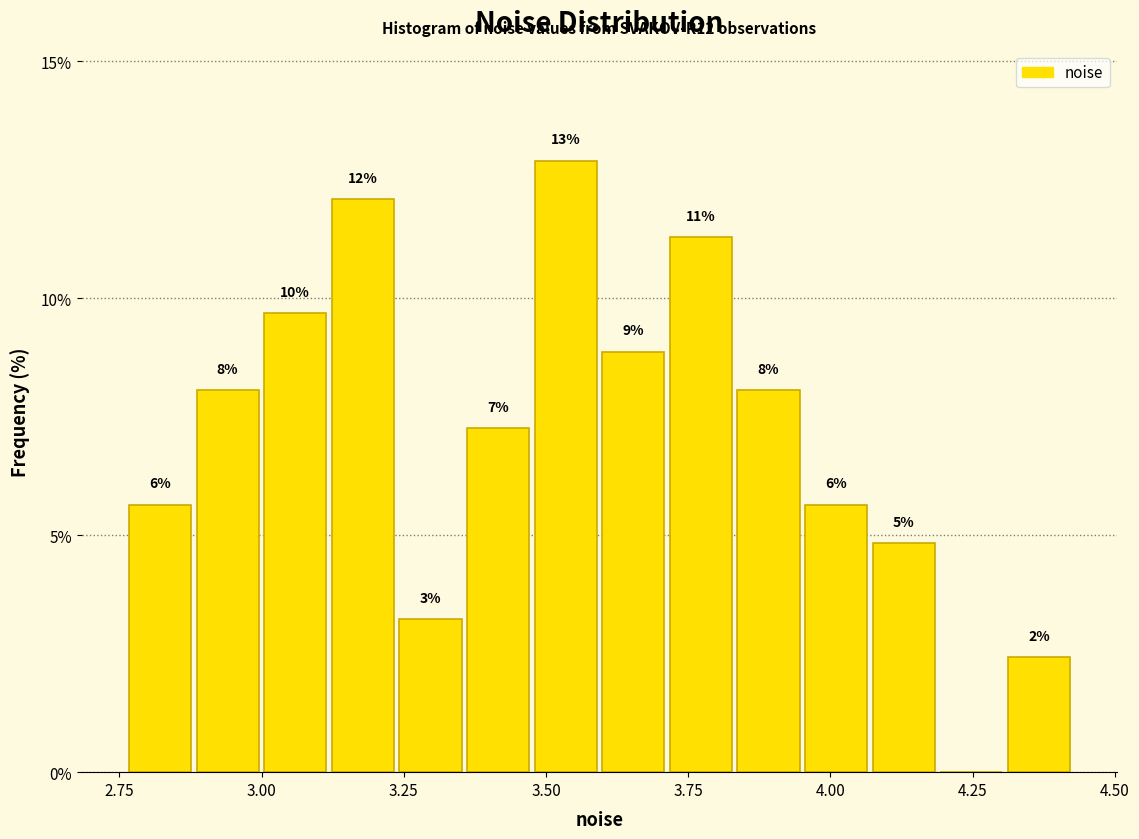

Around what value on the x-axis is the tallest bar? Give the approximate position of its centre, as read against the axis.

3.55